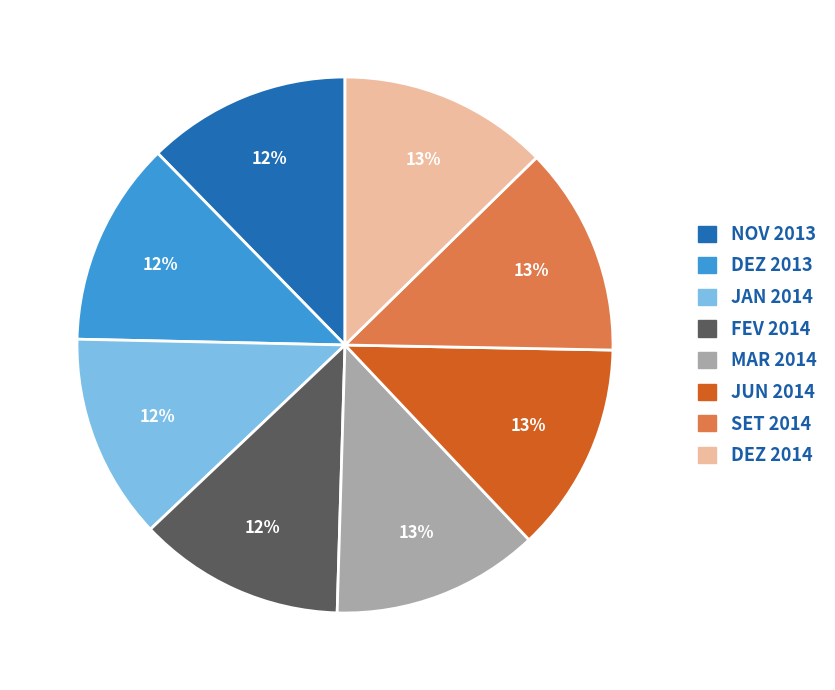

Count the number of slices in the pie.

8